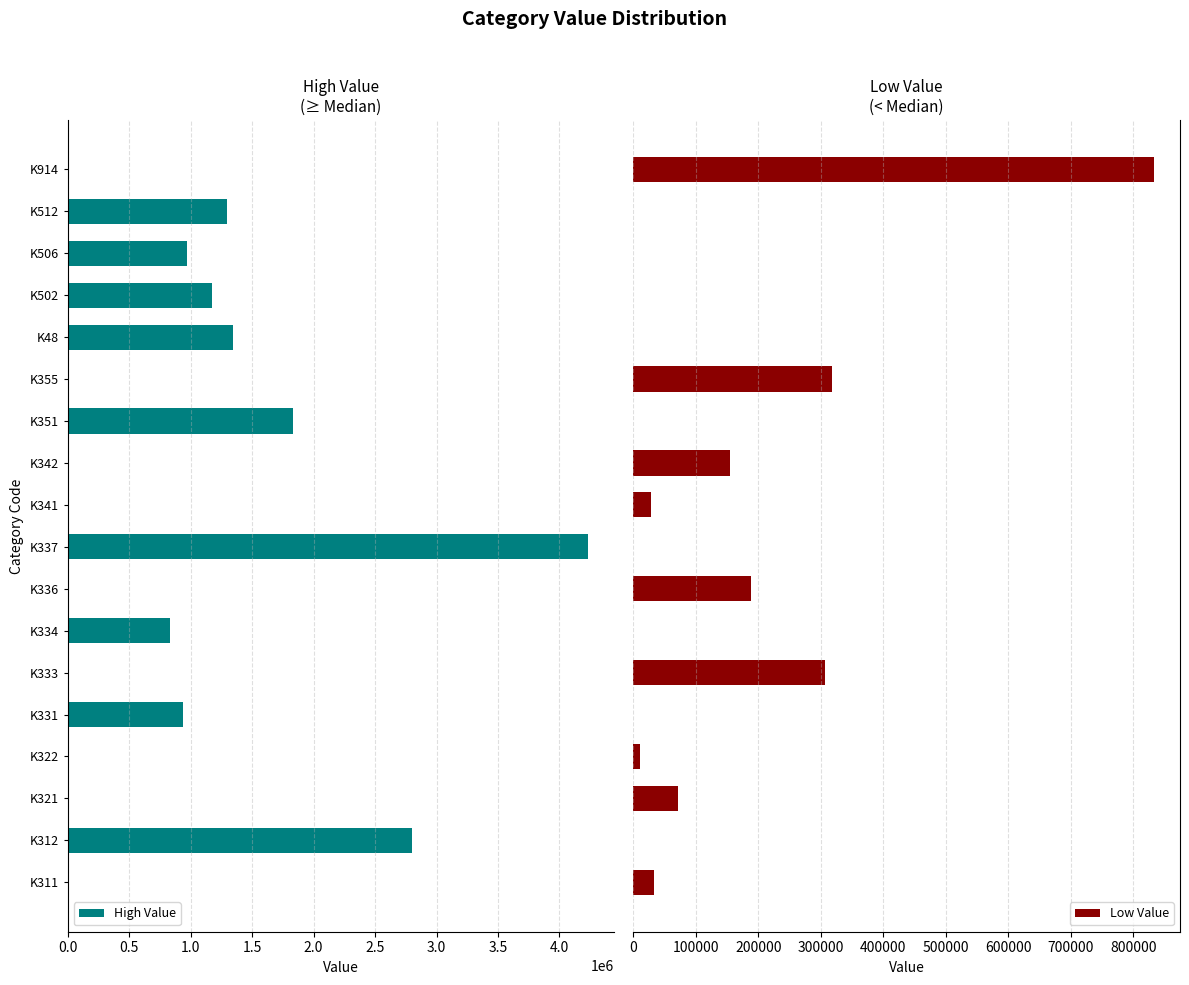

At which label is High Value closest to 2117624?

K351